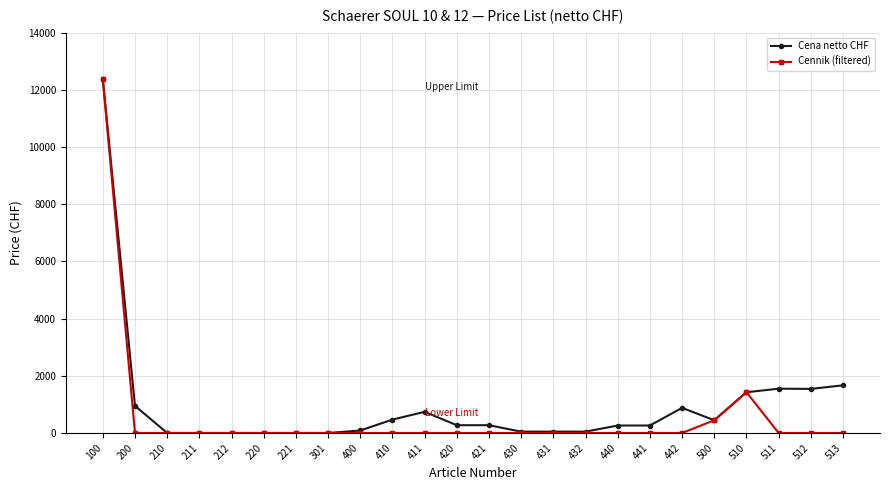

Rank the series at 200 from highest to lowest value.

Cena netto CHF, Cennik (filtered)